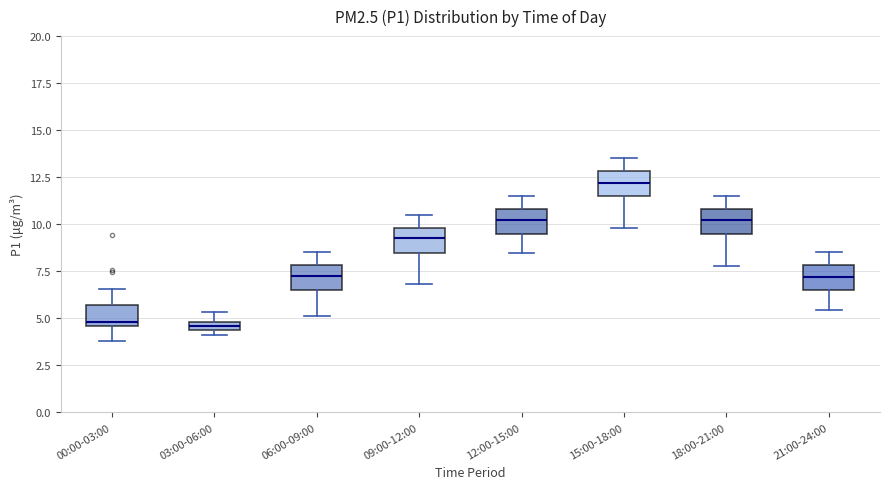

Where is the lower edge of the box for 06:00-09:00 on the y-axis? The values are not printed on the chart, so give them approximately, as read against the axis.

6.5